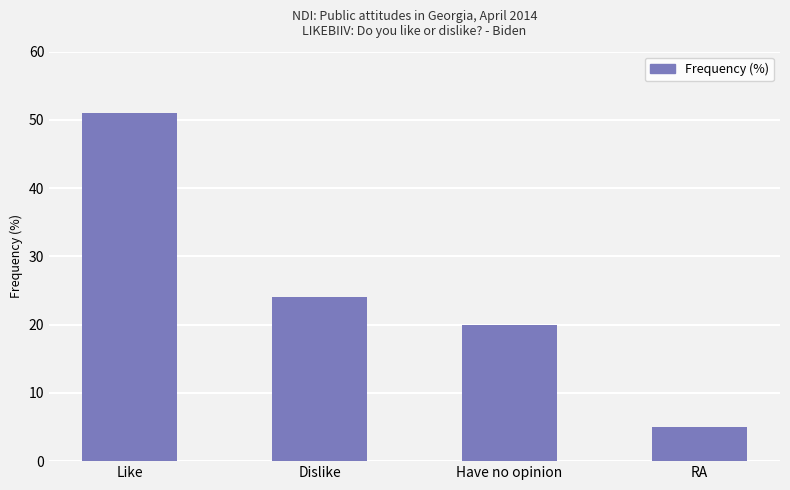

What is the minimum value shown in the chart?

5